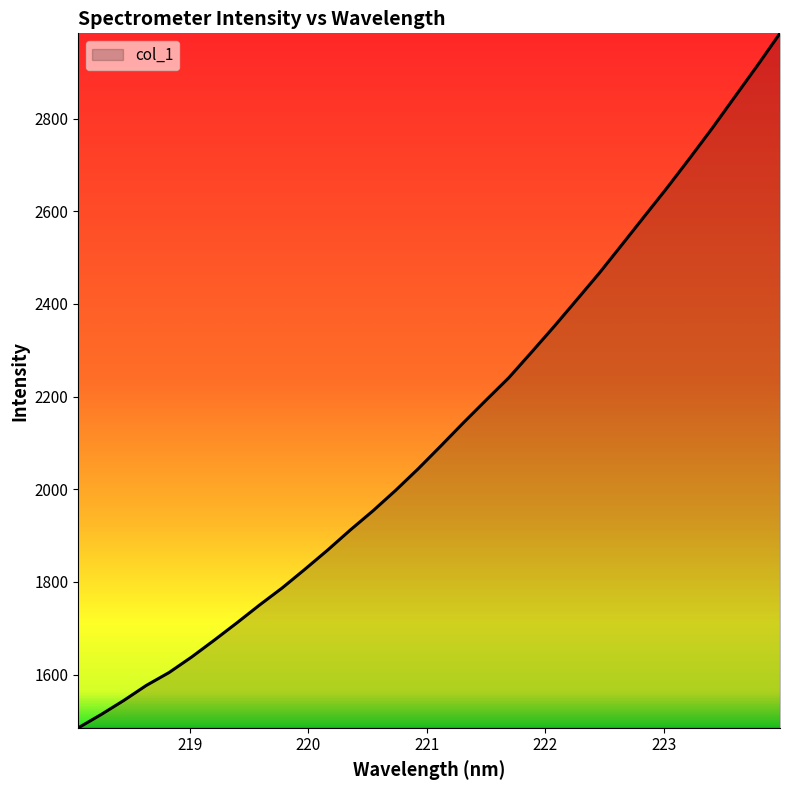

How many lines are shown in the chart?

1